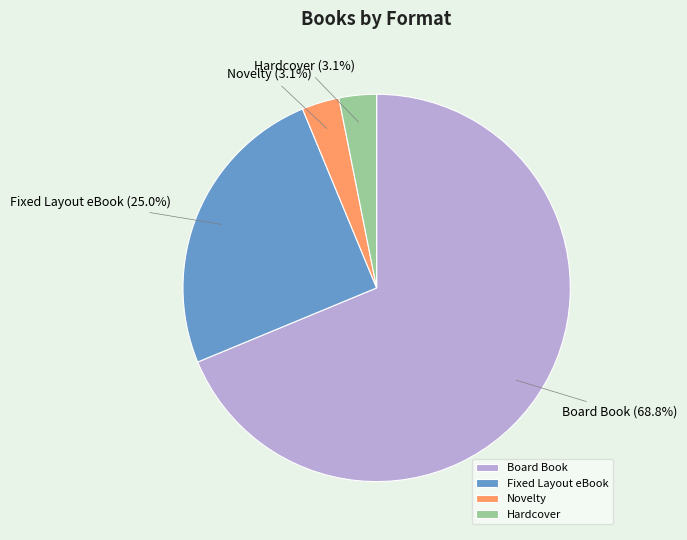

What is the total percentage of Hardcover and Board Book?

71.9%